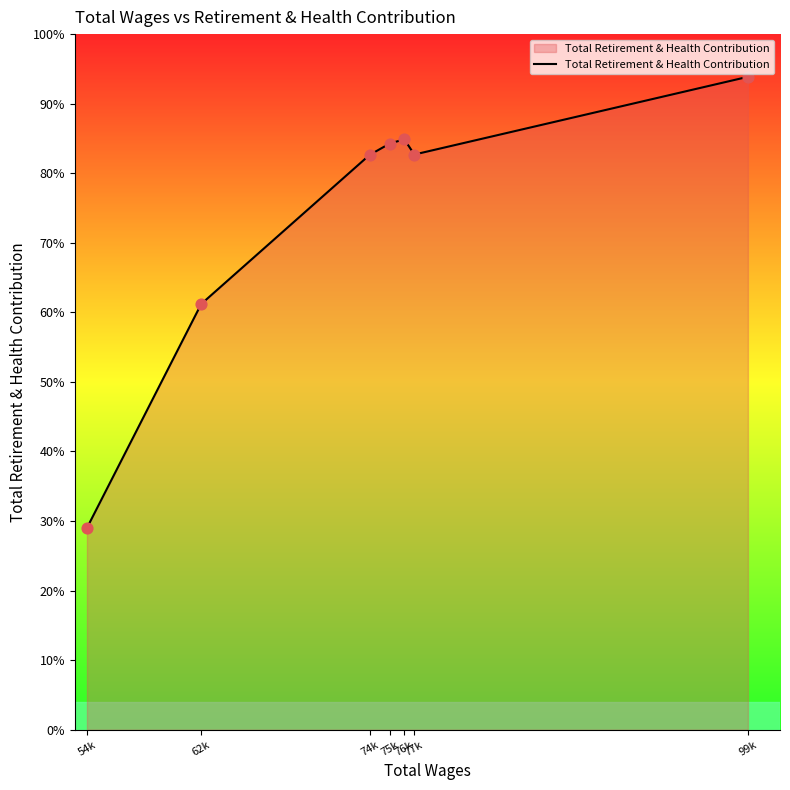

What is the ratio of the value at 76k to the value at 99k?

0.9